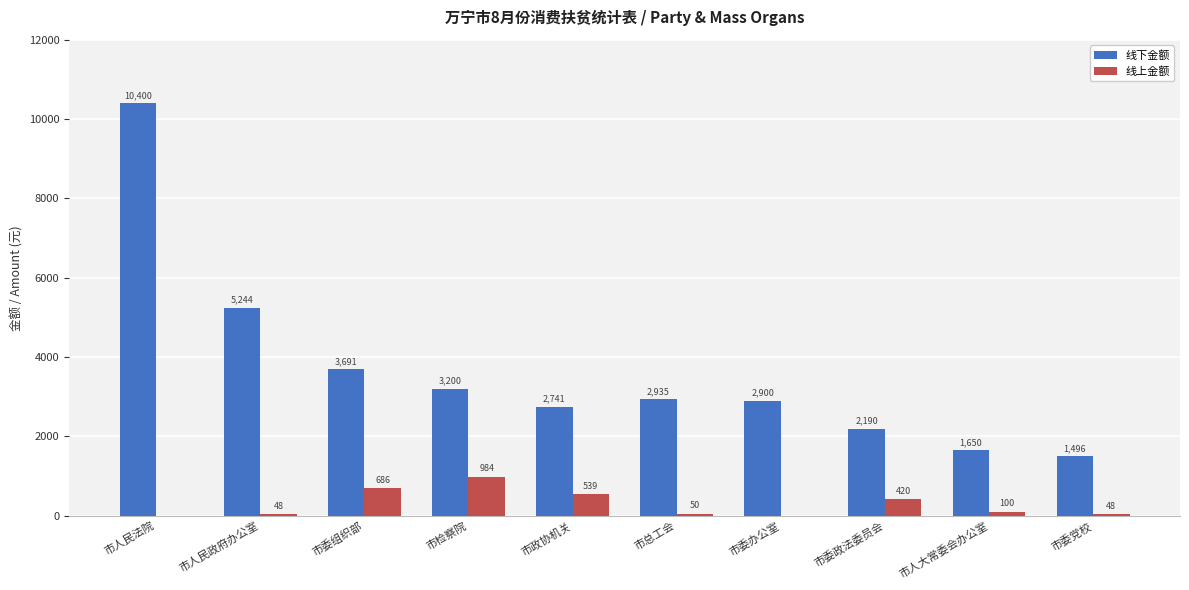

What are all the series names shown in the legend?

线下金额, 线上金额